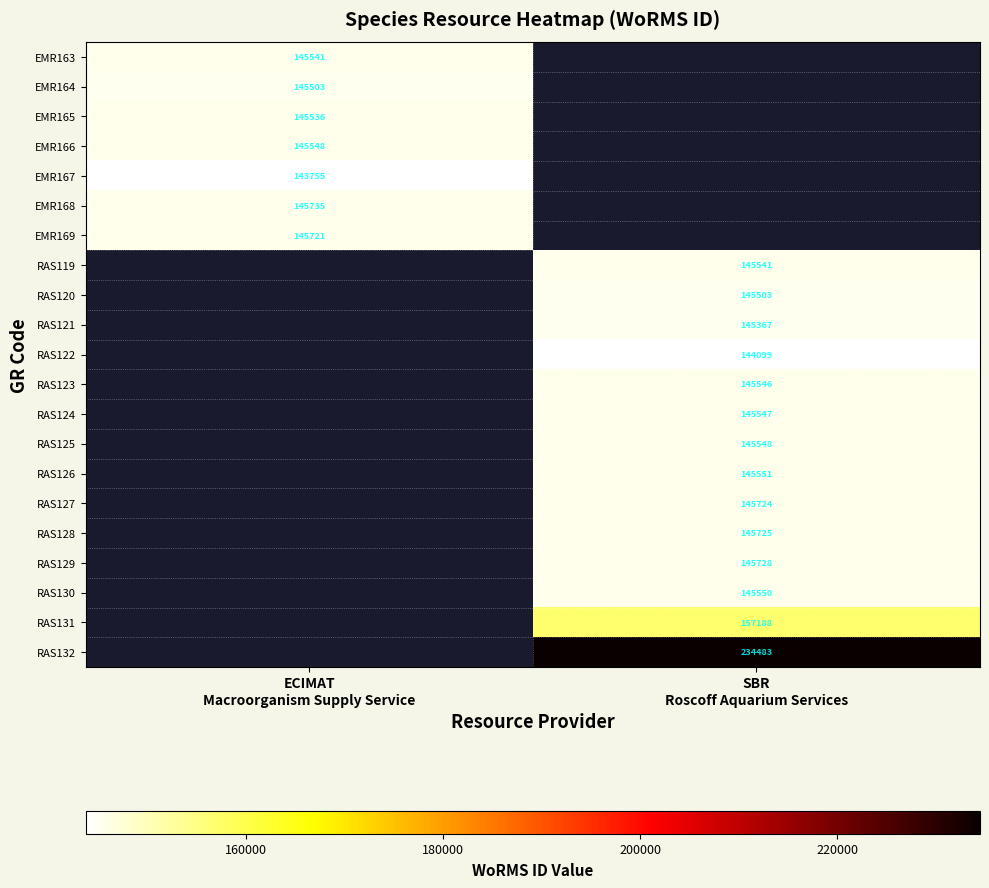

Count the number of data series in this chart.

21